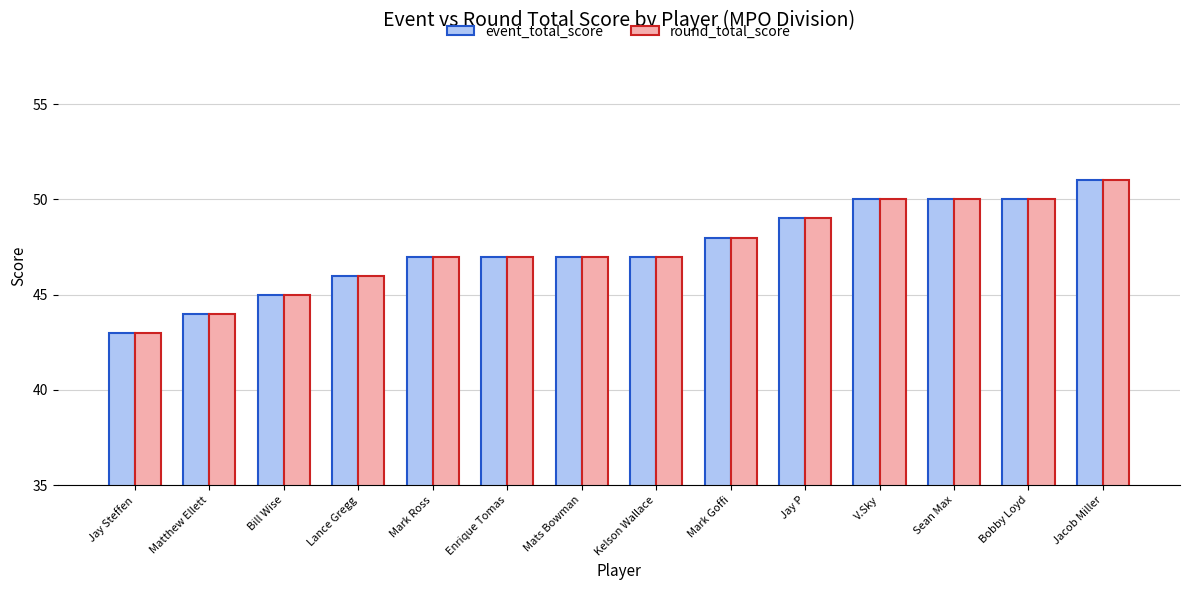

What is the approximate value of round_total_score at Jacob Miller?

51